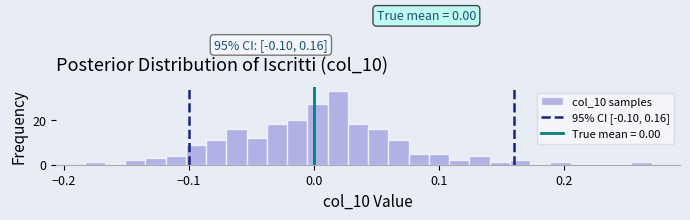

Read against the x-axis, roughly where is the centre of the tallest bar?

0.02